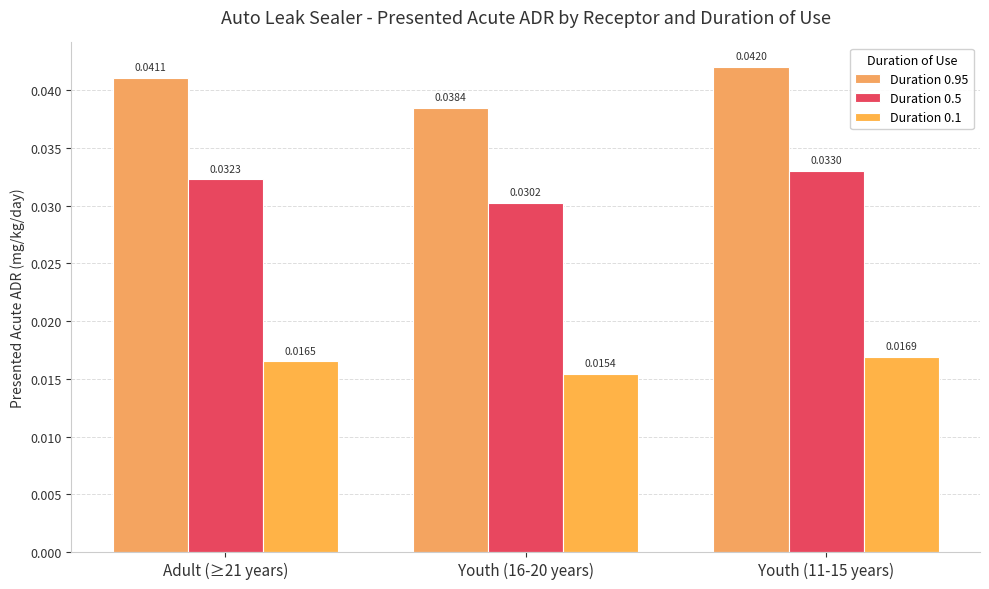

Count the Duration 0.95 values in the range 0 to 1.

3